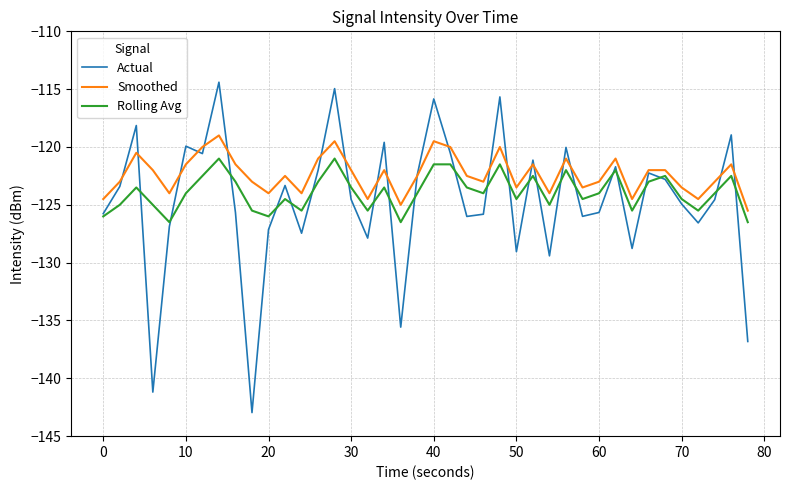

Rank the series by their average value, from lowest to highest.

Actual, Rolling Avg, Smoothed